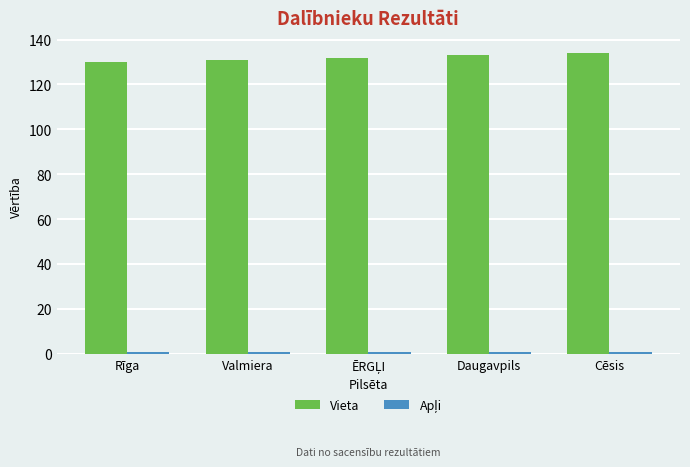

What is the difference between the second highest and minimum values in the Vieta series?

3